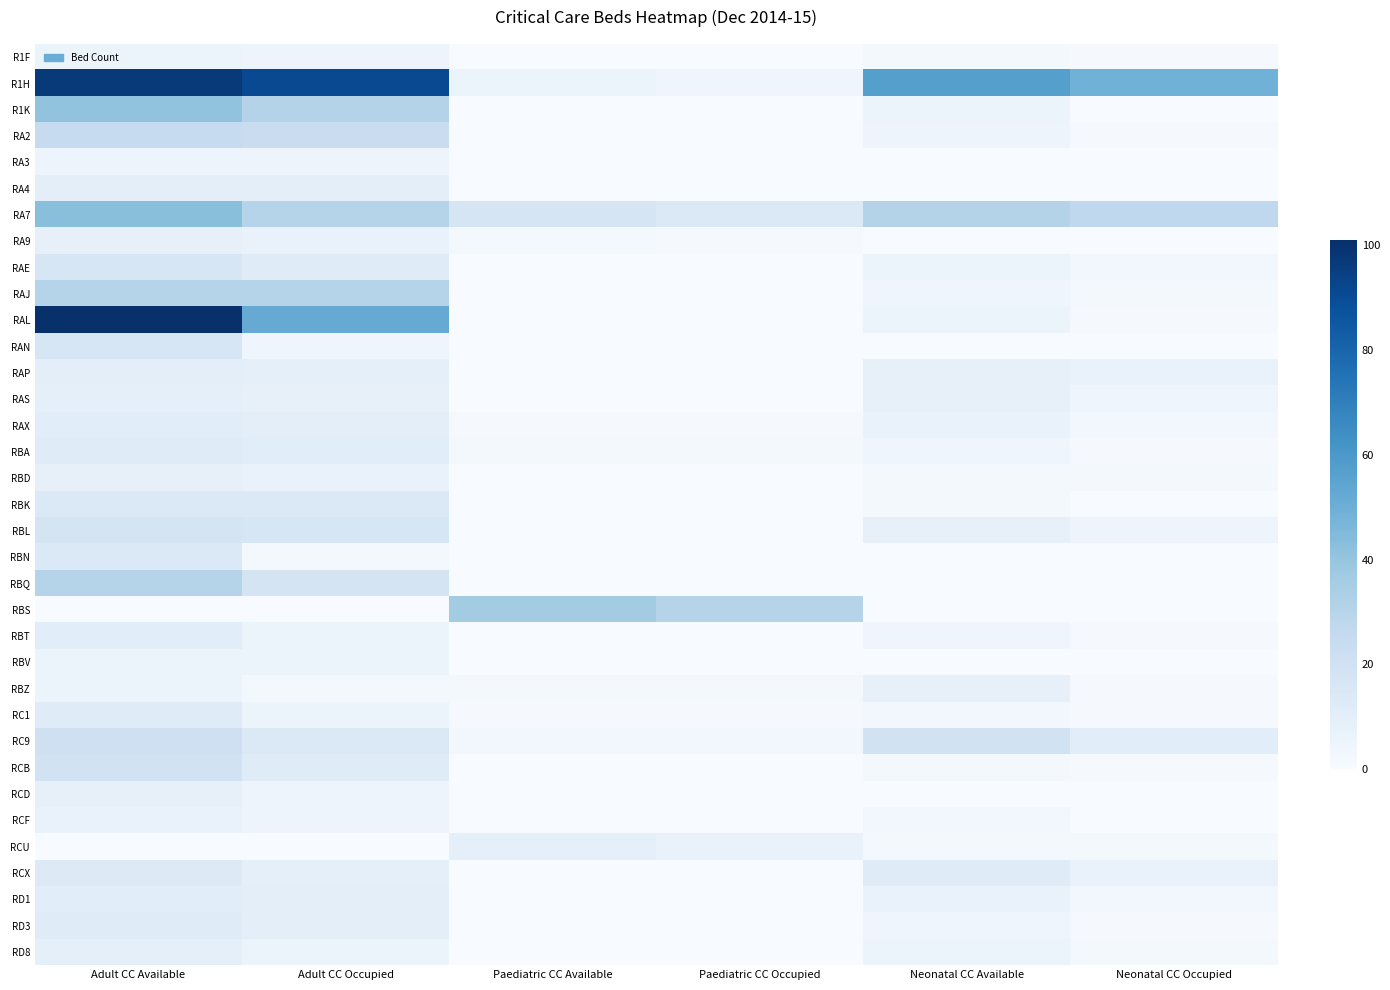

What is the greatest value displayed?

101